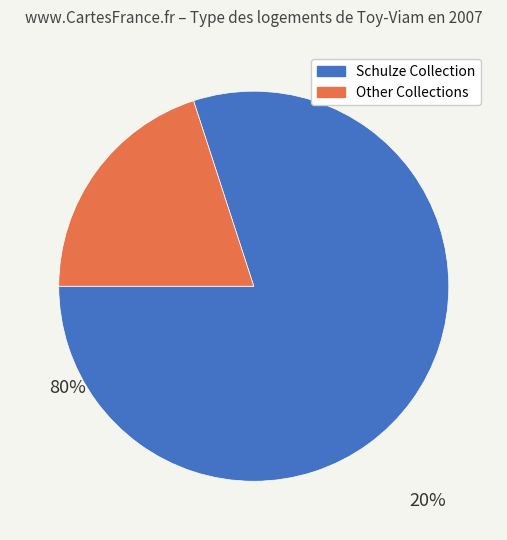

How many segments does this pie chart have?

2